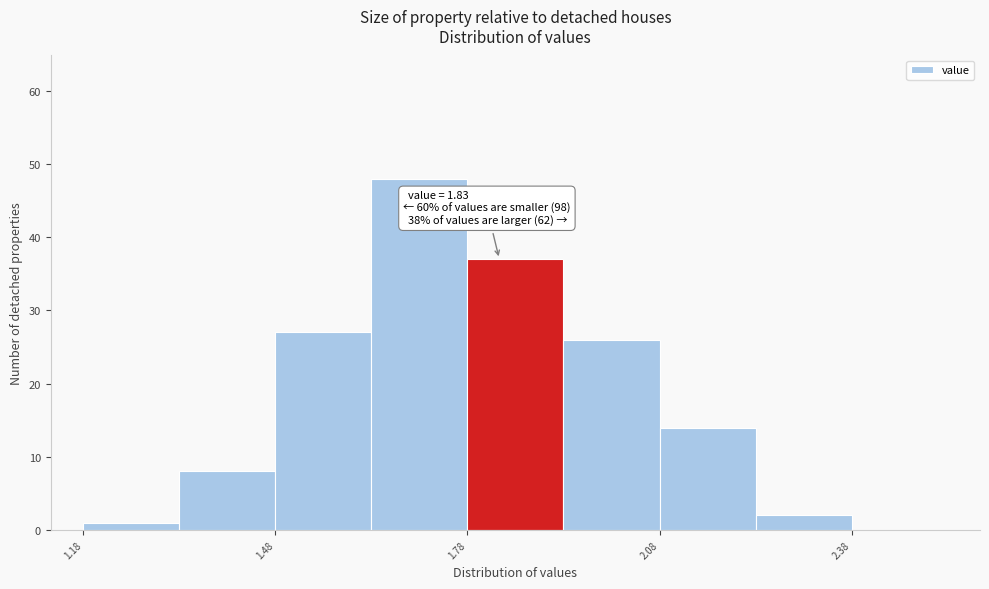

Around what value on the x-axis is the tallest bar? Give the approximate position of its centre, as read against the axis.

1.70